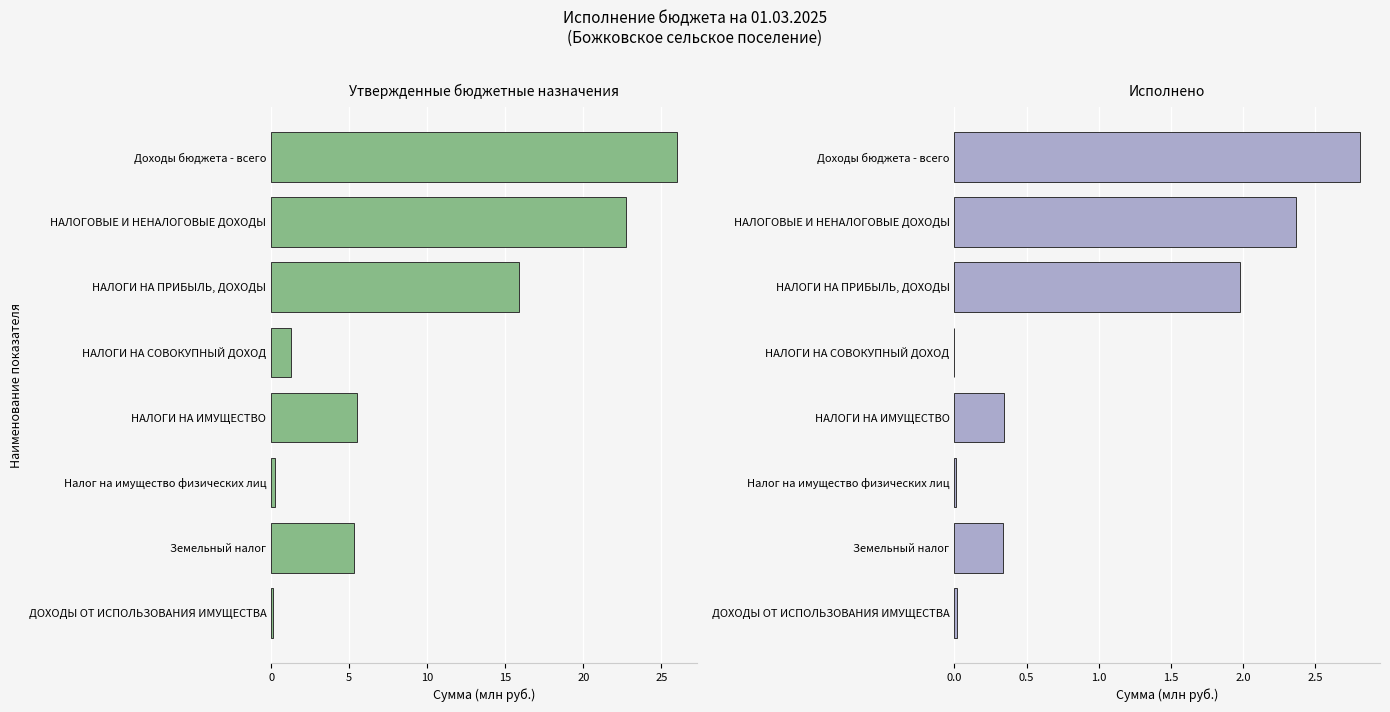

How many bars are there in each group?

2